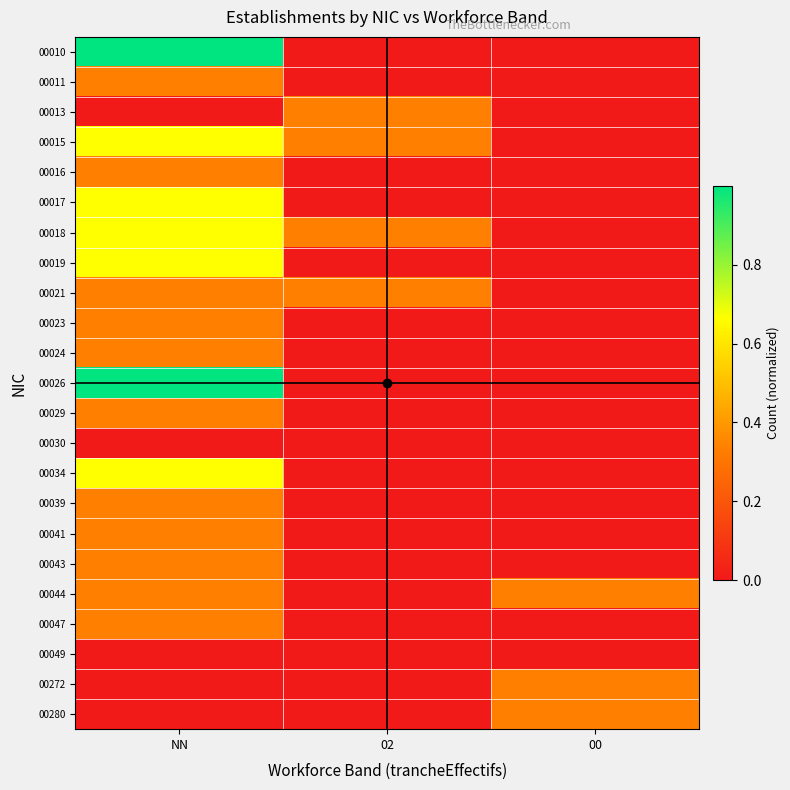

Is the value of 00041 at 02 greater than the value of 00016 at 00?

No